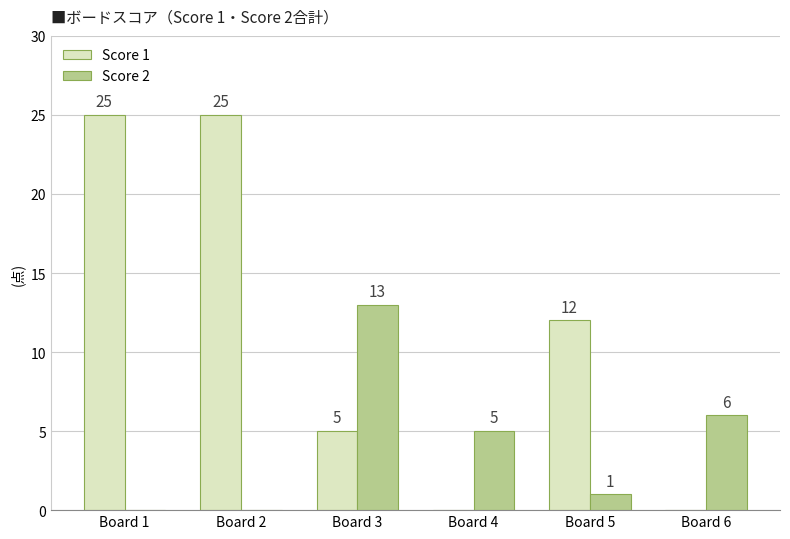

What is the maximum value shown in the chart?

25